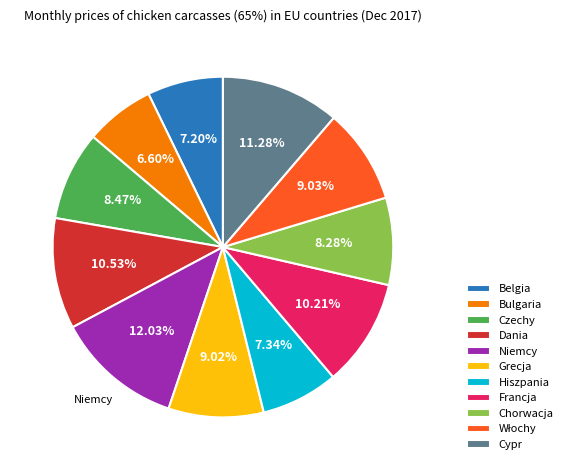

Is it true that Bulgaria is 7% of the pie?

True